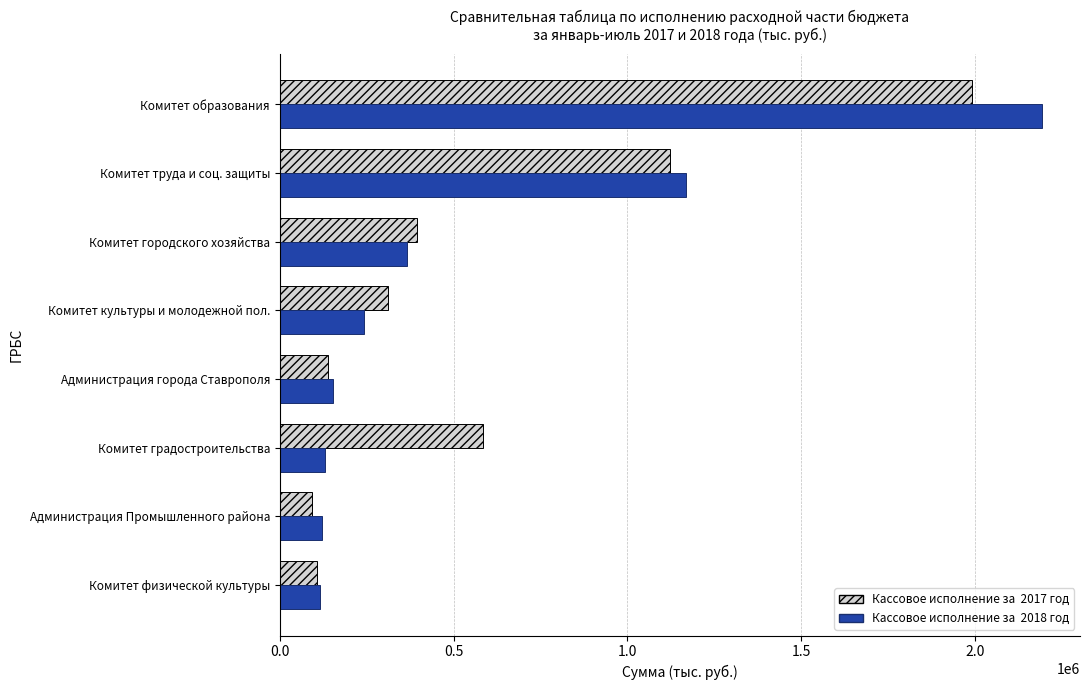

What is the total value across all series at Администрация Промышленного района?

215963